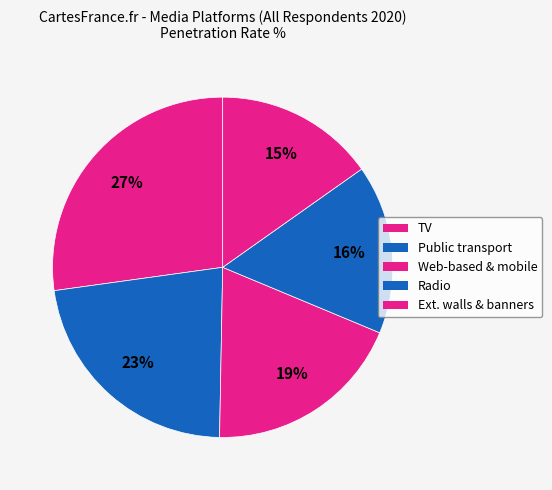

The TV slice represents 27% of the pie. True or false?

True